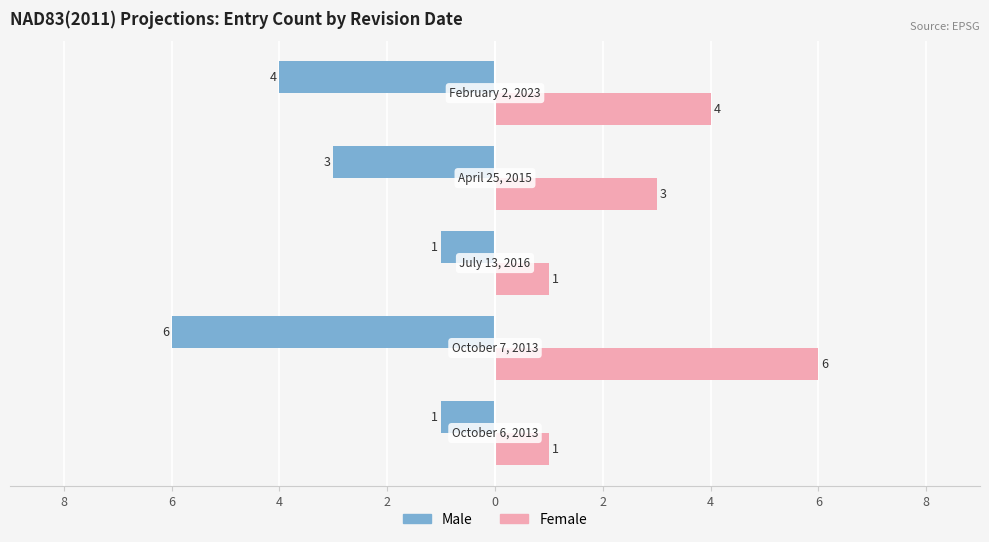

Reading left to right, transcribe all the data shown in this chart.

Male: 10=-1	8=-6	6=-1	4=-3	2=-4
Female: 10=1	8=6	6=1	4=3	2=4